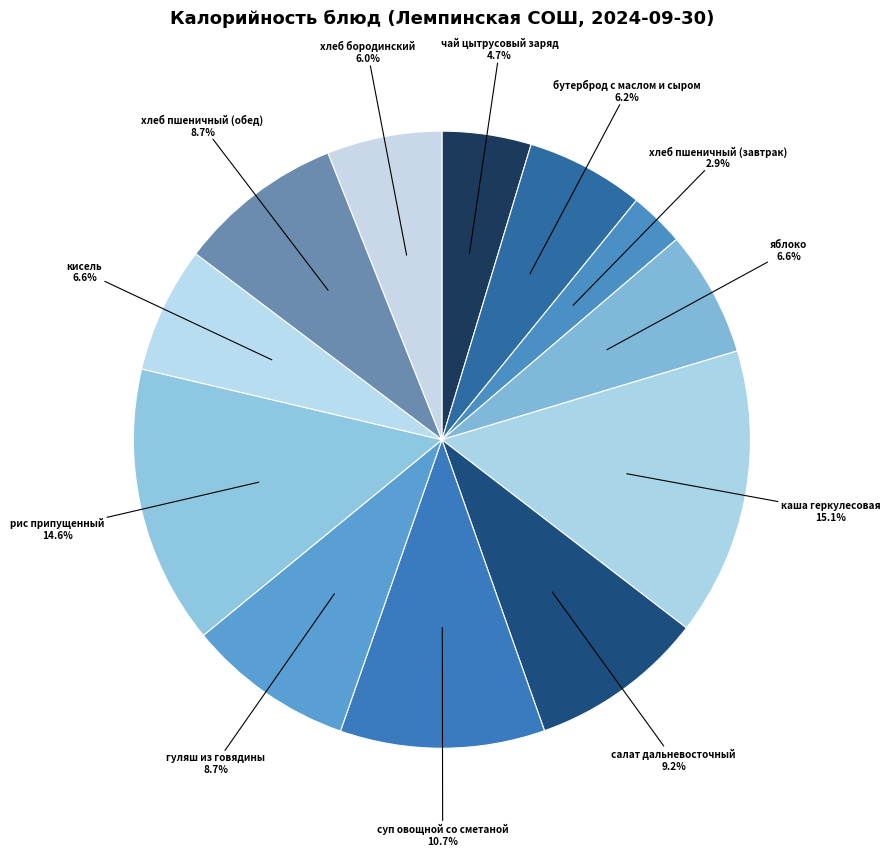

What is the smallest slice in the pie chart?

хлеб пшеничный (завтрак)